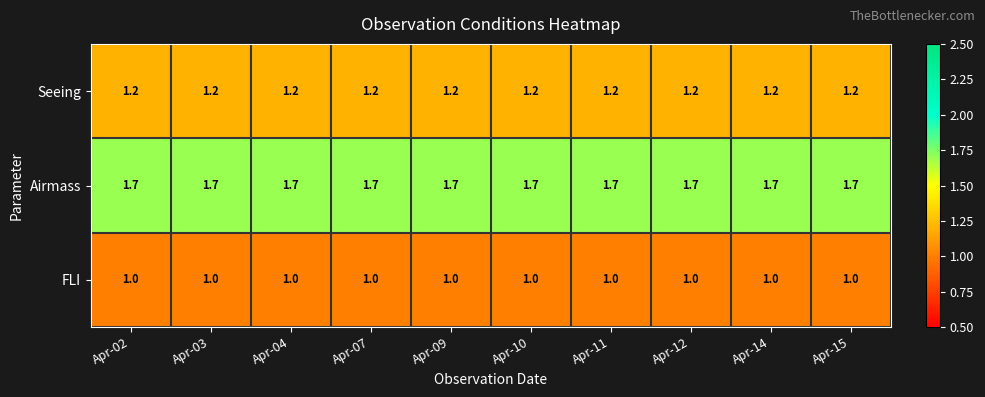

What is the maximum value shown in the chart?

1.7